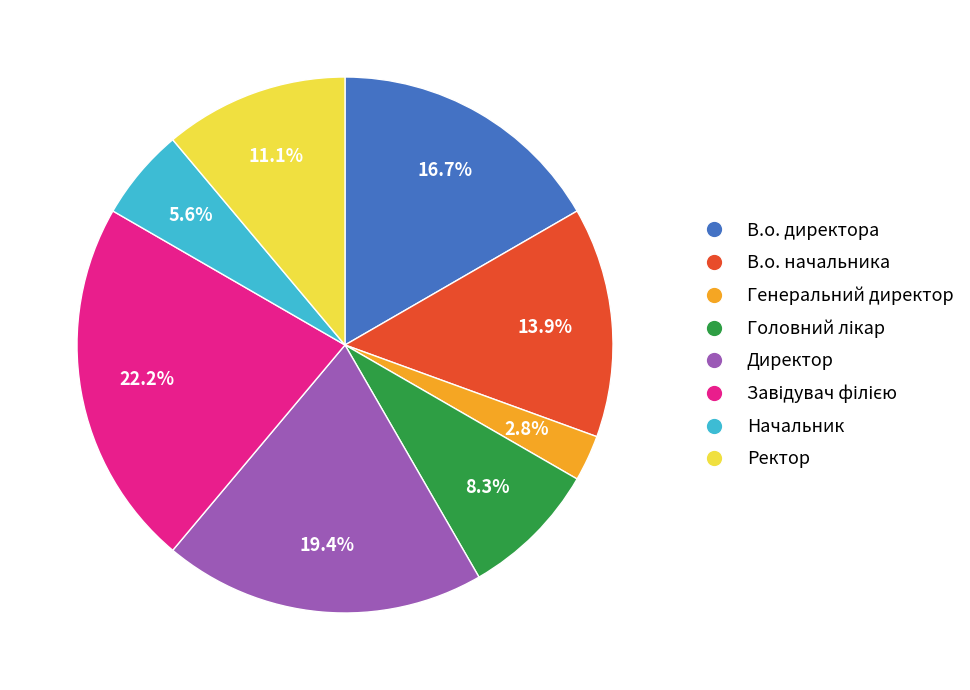

Does any single category account for the majority?

No